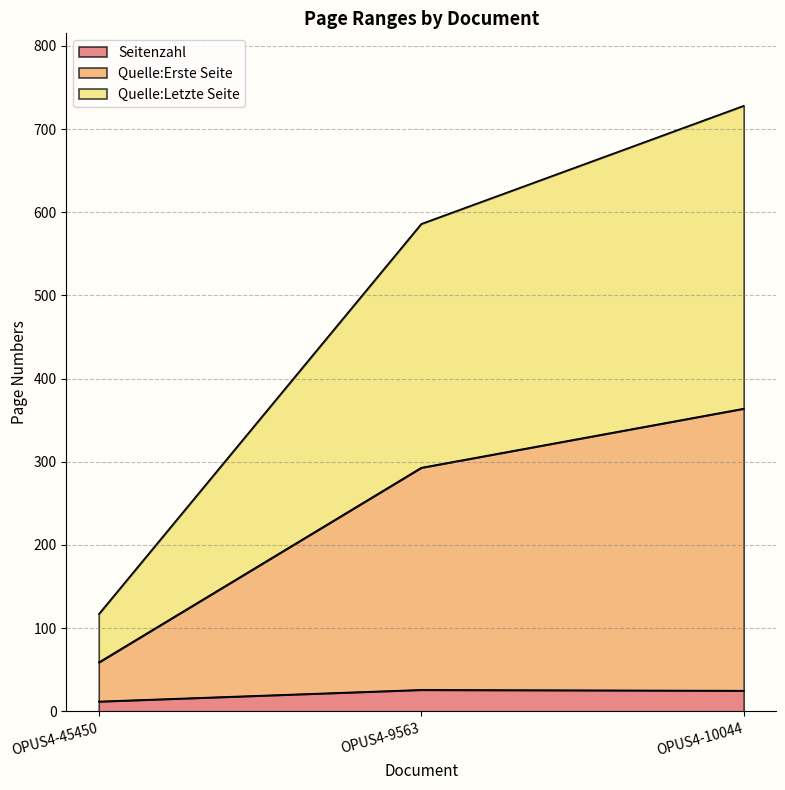

What is the lowest value of the Quelle:Erste Seite series?

59